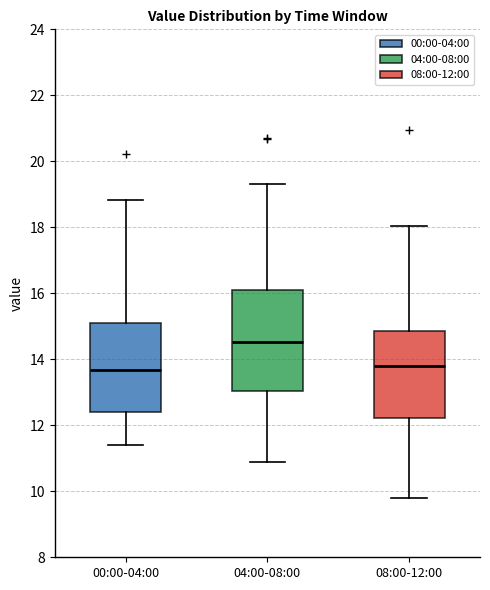

Reading left to right, read every box against the y-axis: the position of its median line, the range the box covers, and the ends of its whiskers. The values are not printed on the chart, so give them approximately, as read against the axis.

00:00-04:00: median 13.6, box 12.4 to 15.2, whiskers 11.4 to 18.8
04:00-08:00: median 14.6, box 13.0 to 16.0, whiskers 10.8 to 19.2
08:00-12:00: median 13.8, box 12.2 to 14.8, whiskers 9.8 to 18.0